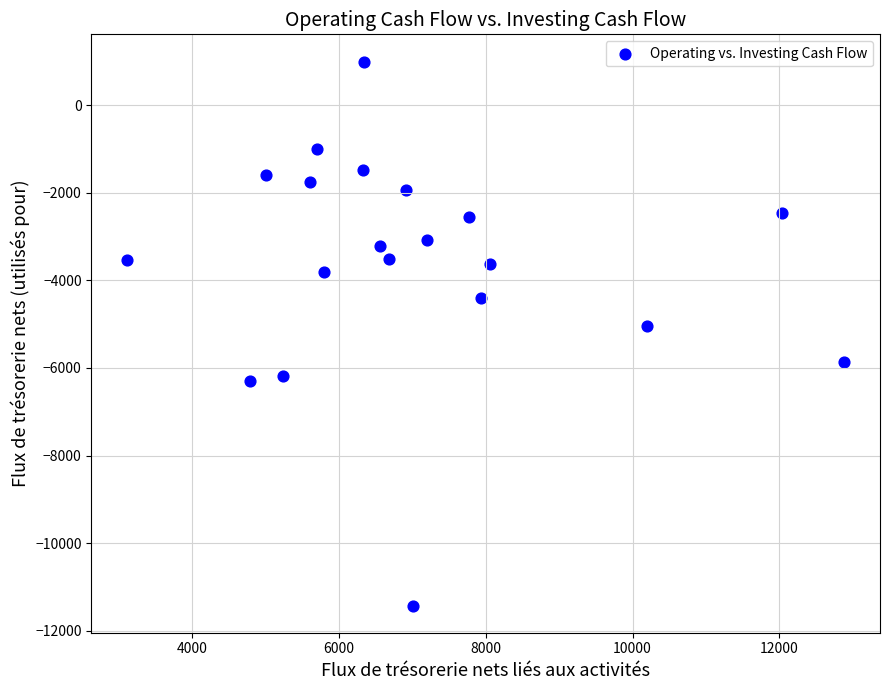

What Y value in the scatter plot is closest to -5212?

-5046